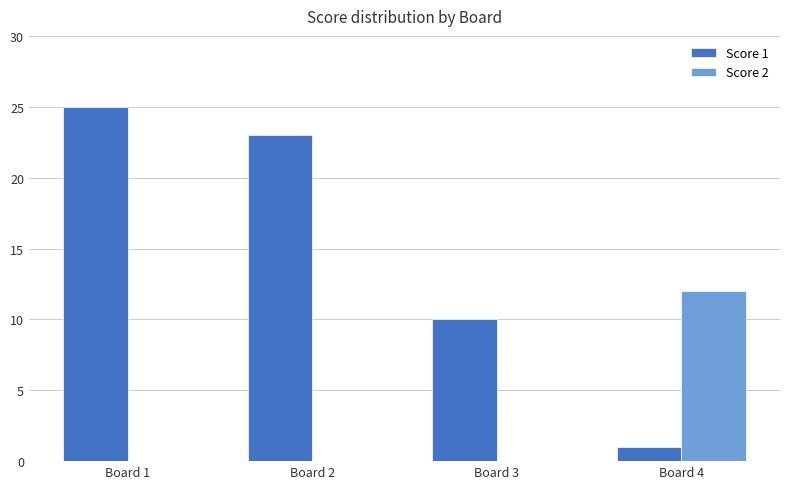

The value of Score 1 at Board 2 is 36. True or false?

False